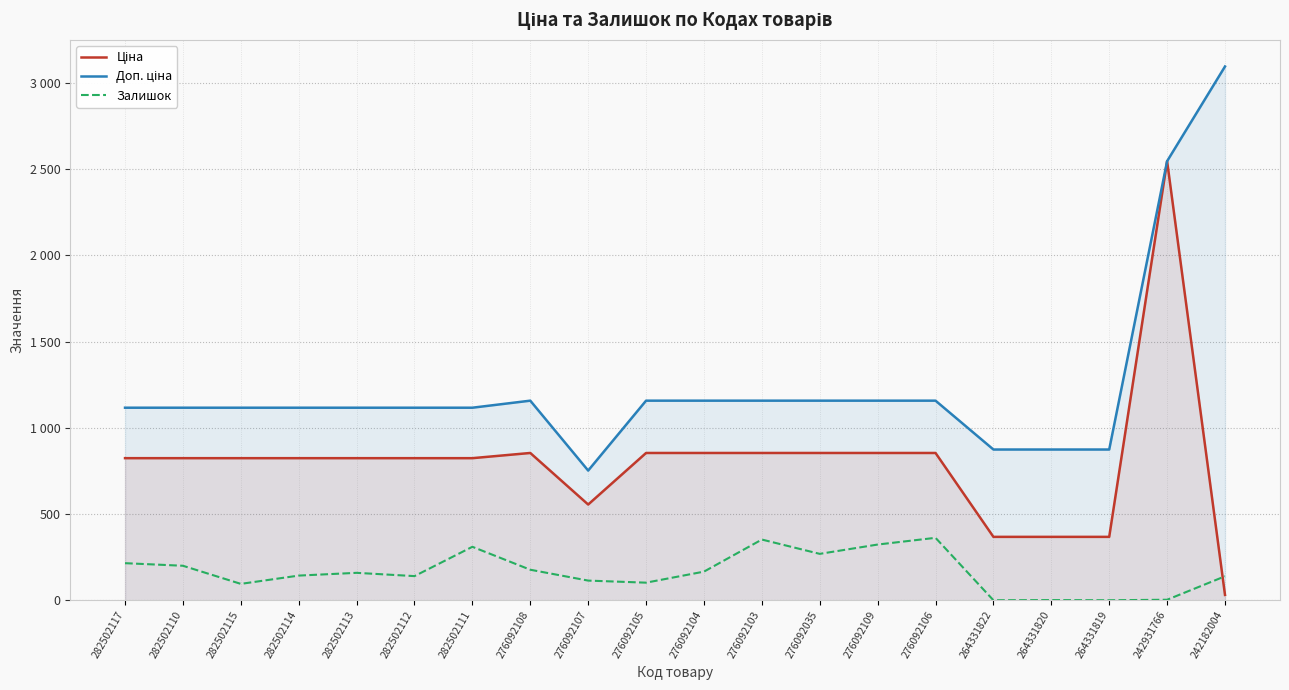

At how many categories does at least one series exceed 1643?

2